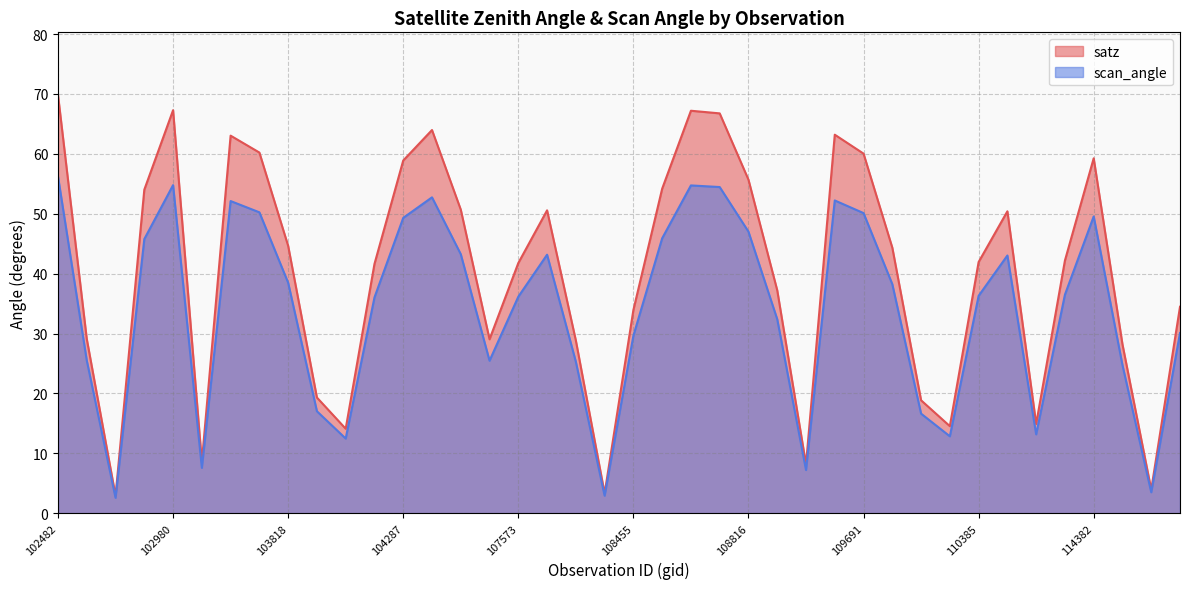

What is the value of the scan_angle point at the 35th from the left?

13.2